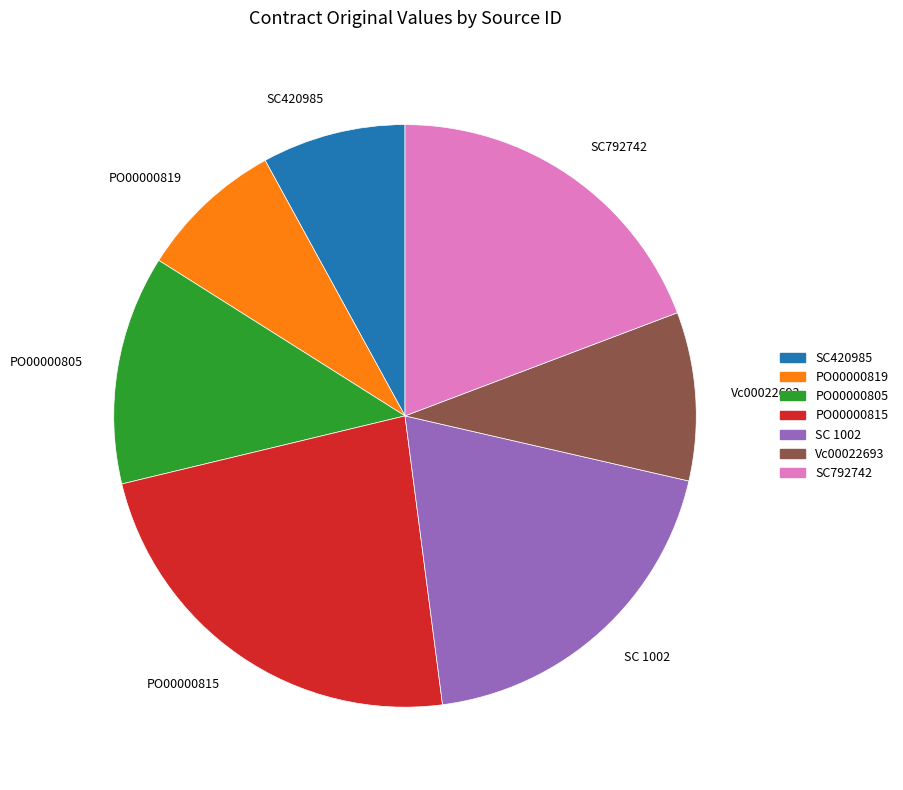

What is the largest slice in the pie chart?

PO00000815